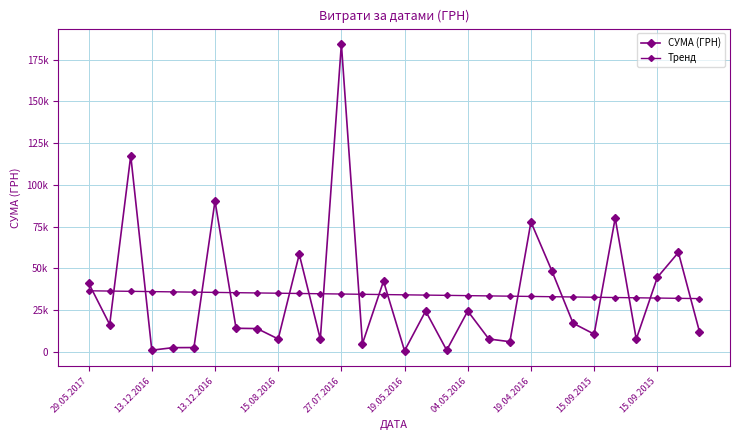

Does the chart display data point markers on the line(s)?

Yes